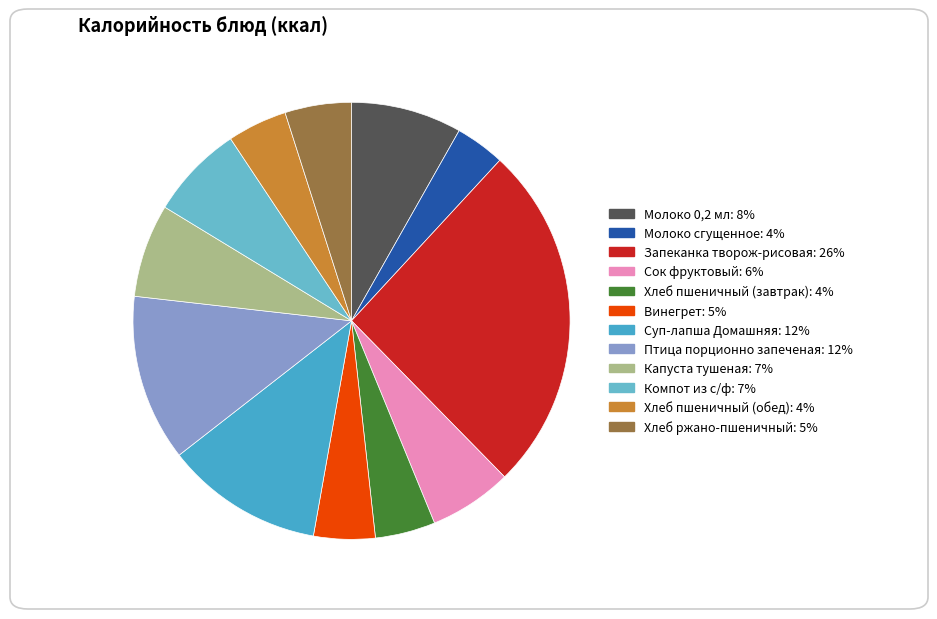

Count the number of slices in the pie.

12